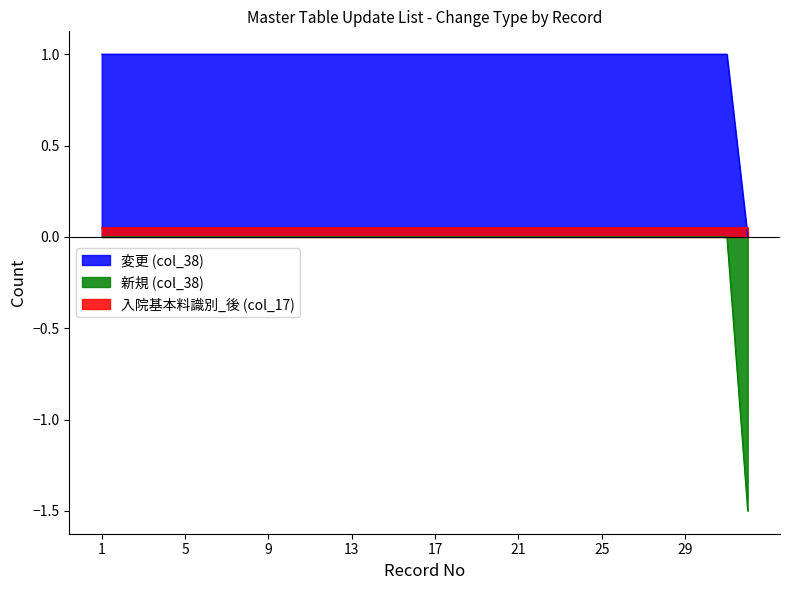

What is the spread (max minus min) of values at 8?

1.0